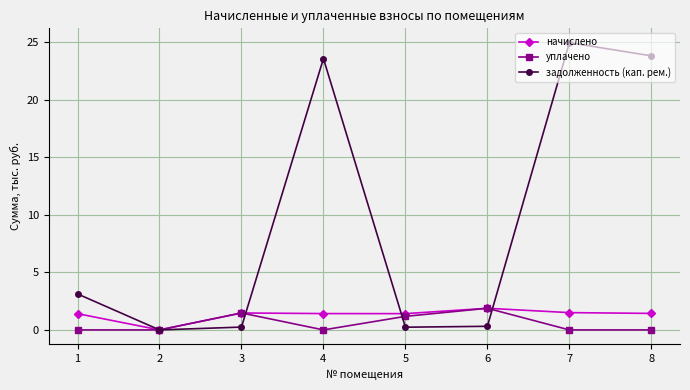

Where is the first local maximum for уплачено?

3